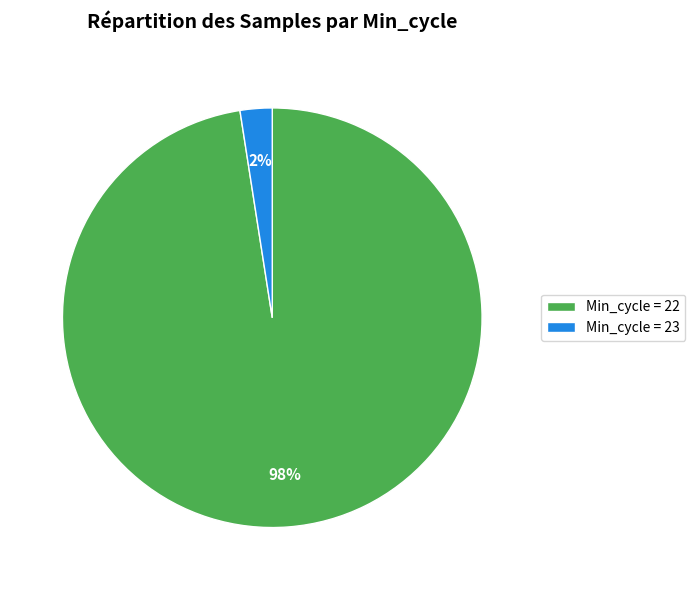

Which has a higher value, Min_cycle = 23 or Min_cycle = 22?

Min_cycle = 22